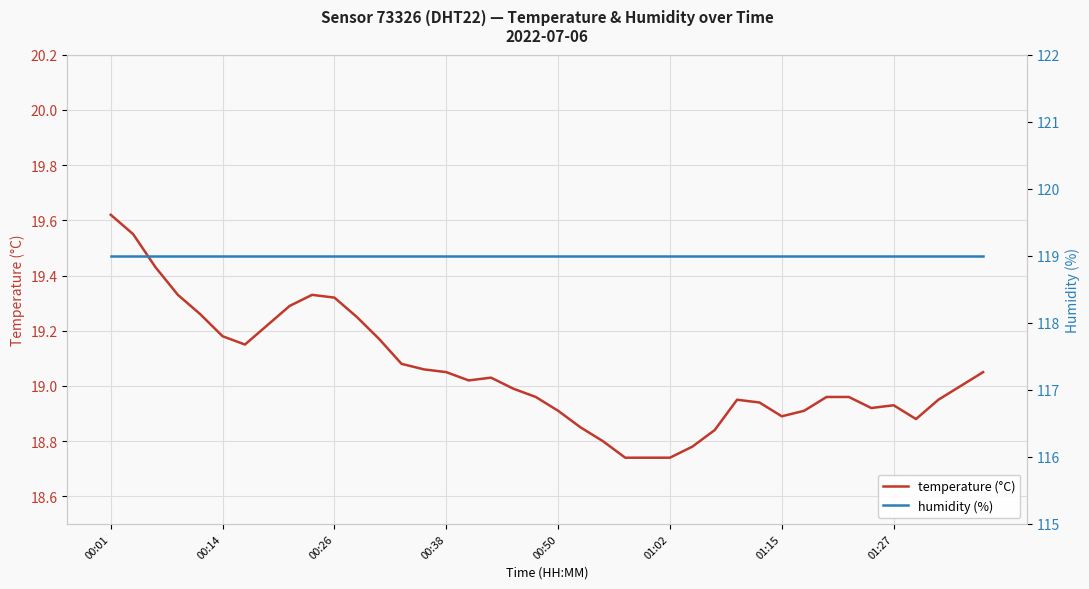

What is the value of the humidity (%) point at the 10th from the left?

119.0